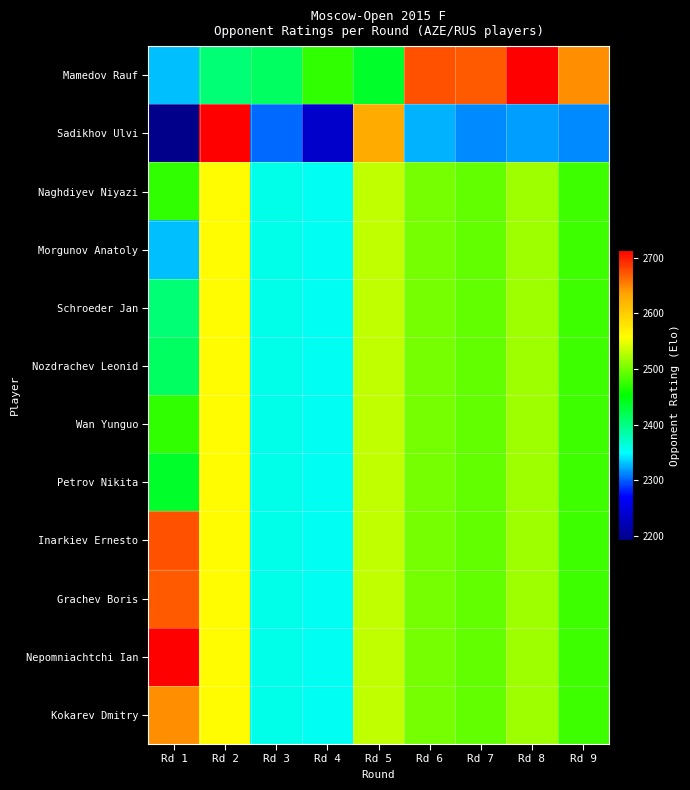

What is the spread (max minus min) of values at Rd 1?

522.0